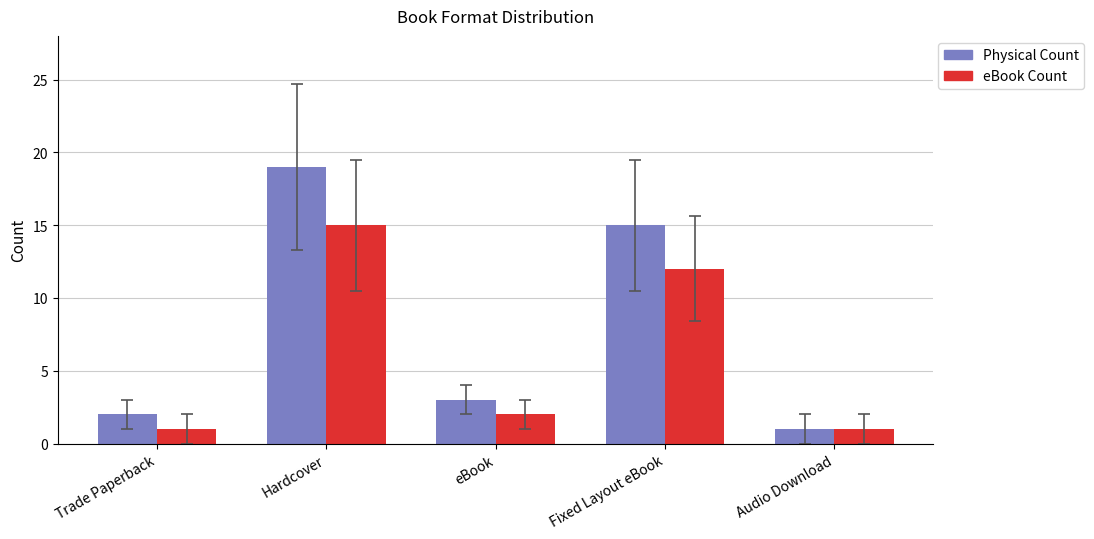

Which category has the highest value across all series?

Hardcover